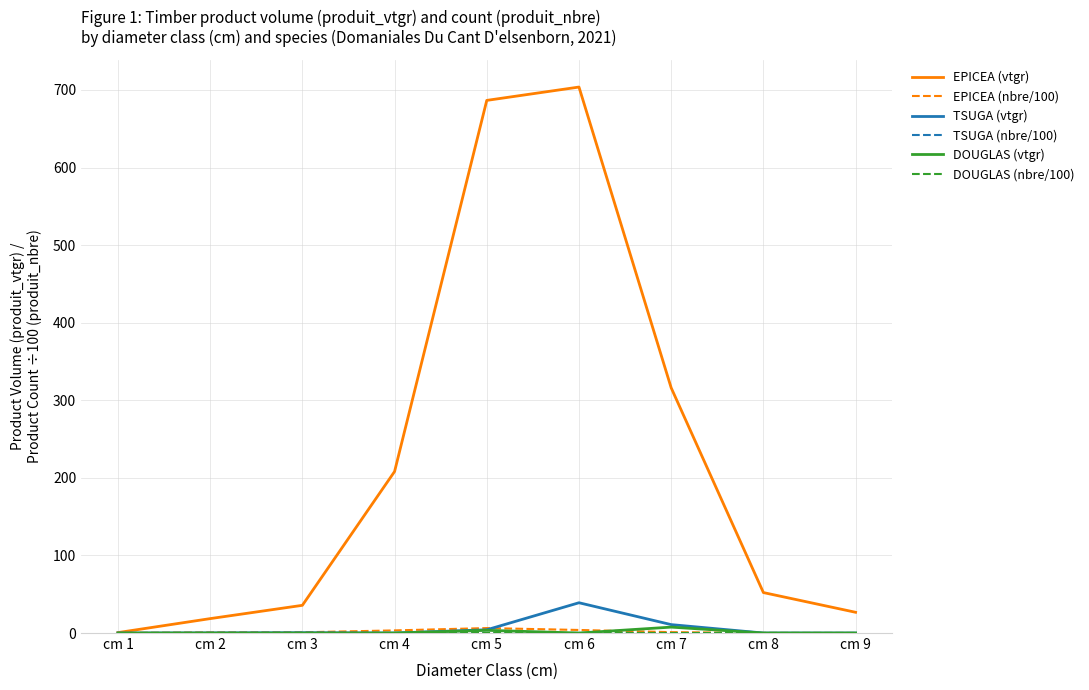

Is this an area chart (filled region under the line)?

No